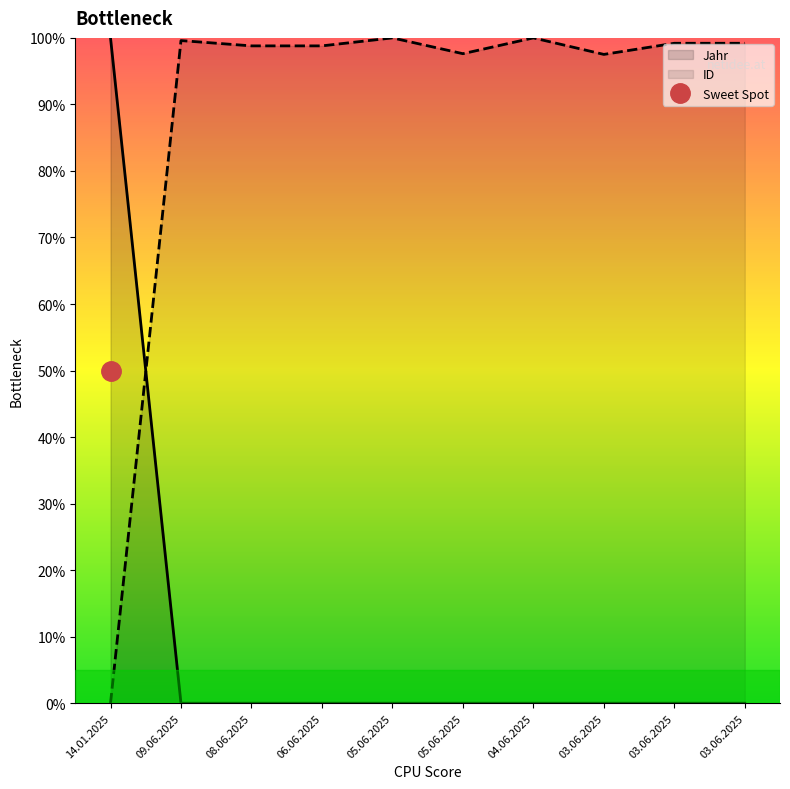

At 06.06.2025, list the series in order from smallest to largest.

Jahr, ID